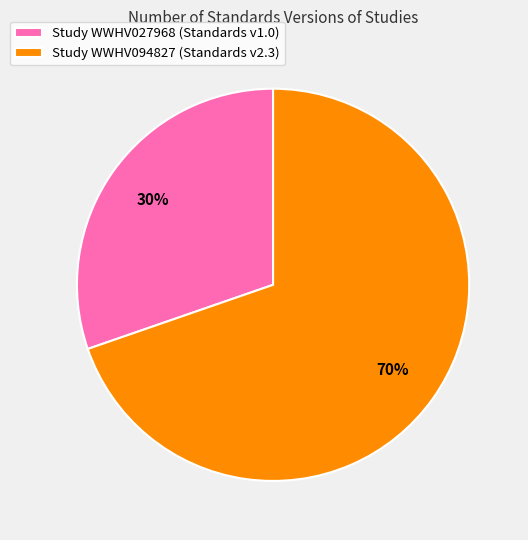

Count the number of slices in the pie.

2